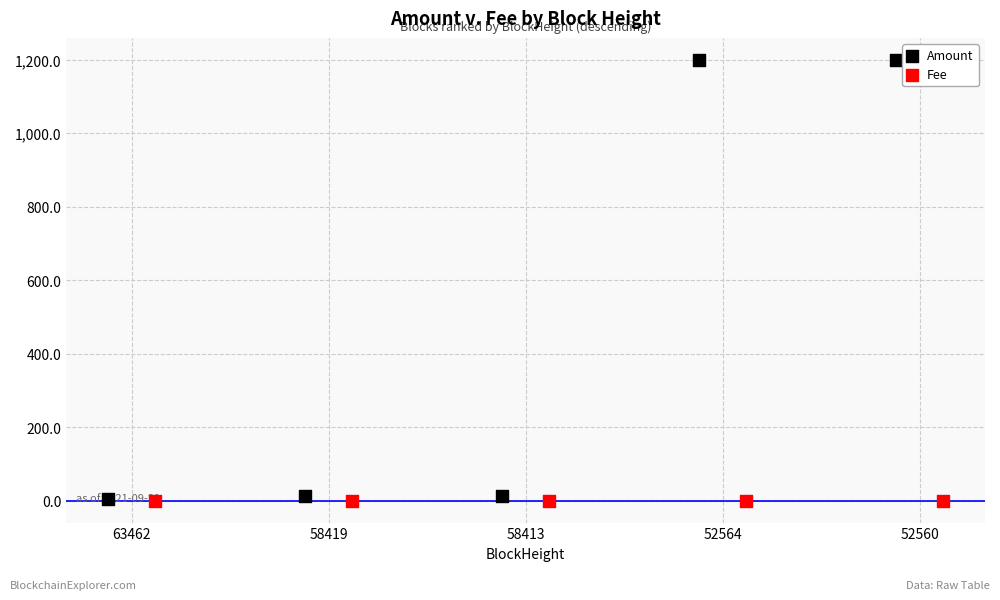

At which category is the sum across all series the highest?

52560